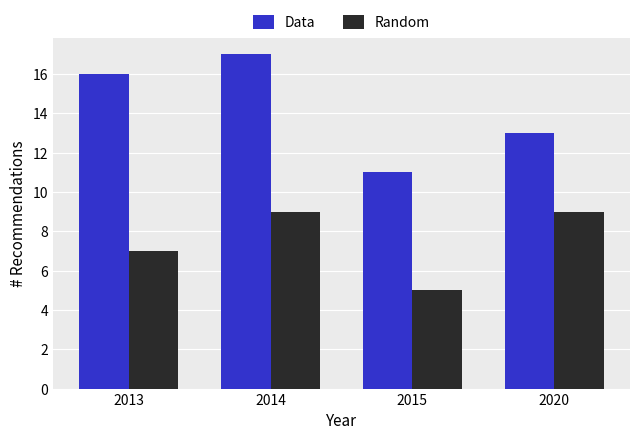

Reading left to right, transcribe all the data shown in this chart.

Data: 2013=16	2014=17	2015=11	2020=13
Random: 2013=7	2014=9	2015=5	2020=9